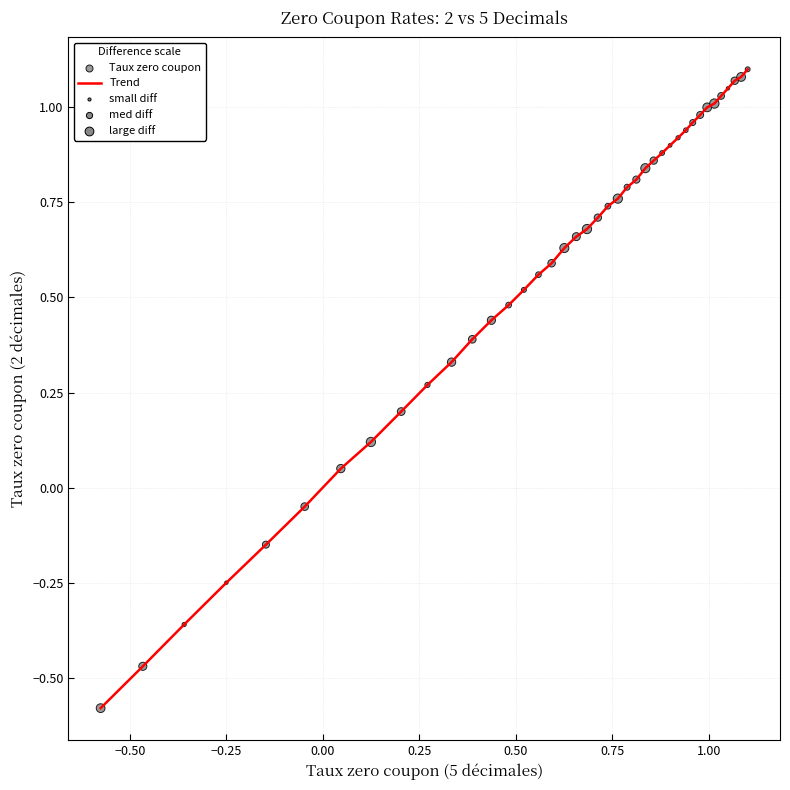

How many lines are shown in the chart?

1